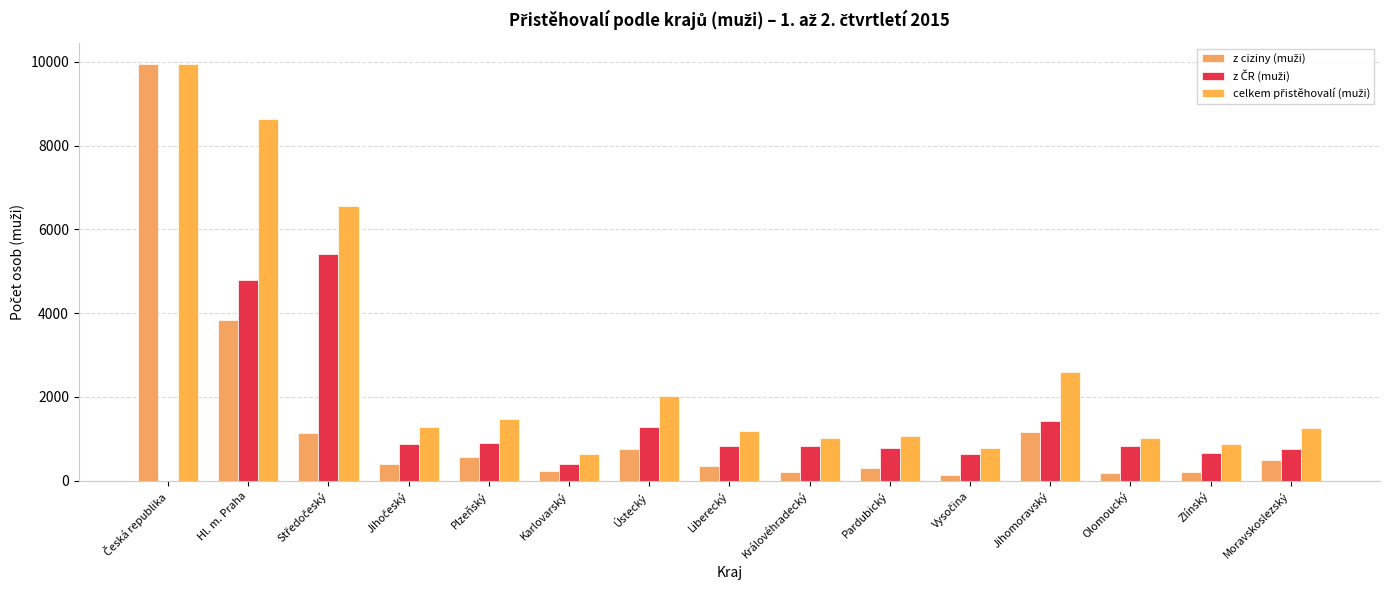

Are the bars horizontal?

No